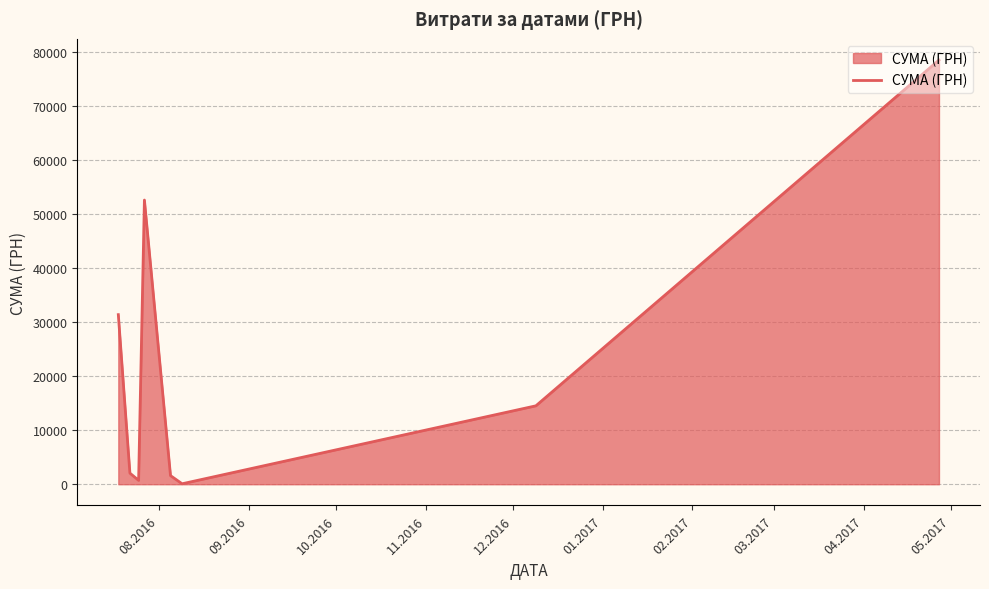

What is the greatest value displayed?

78600.0